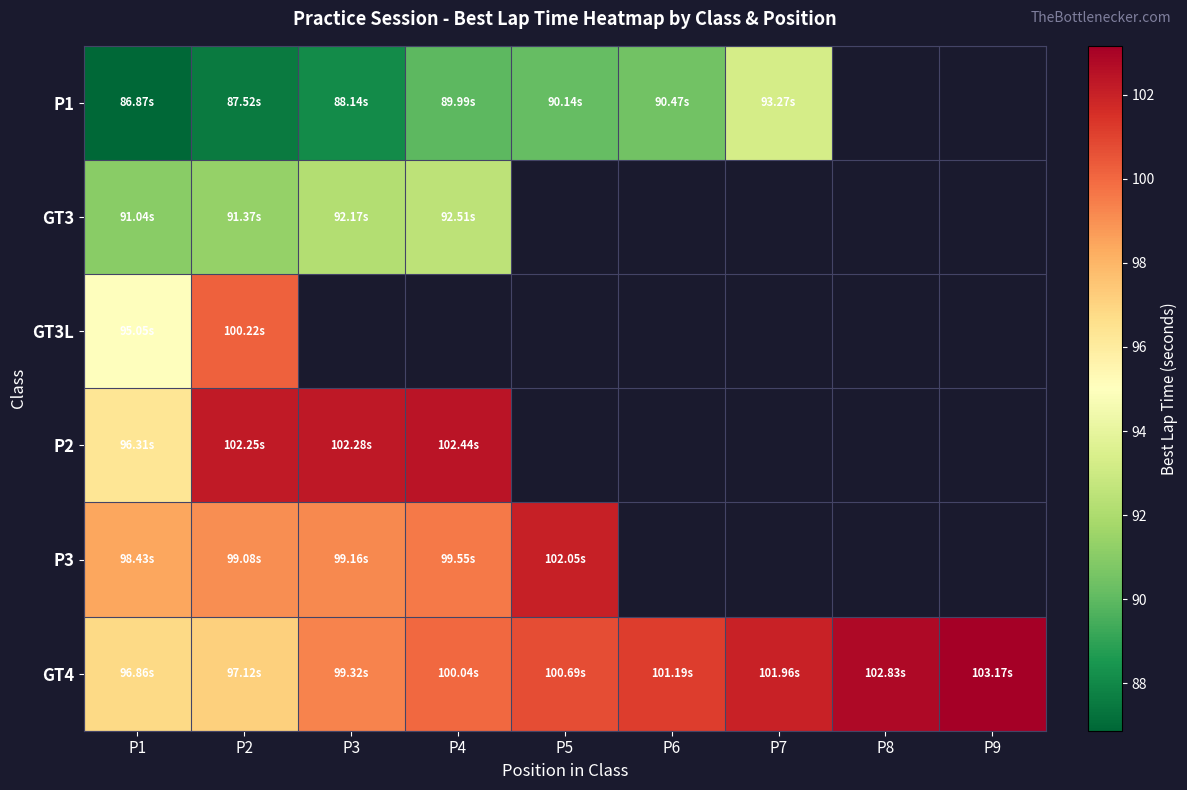

Which has a higher value, P9 or P4?

P4